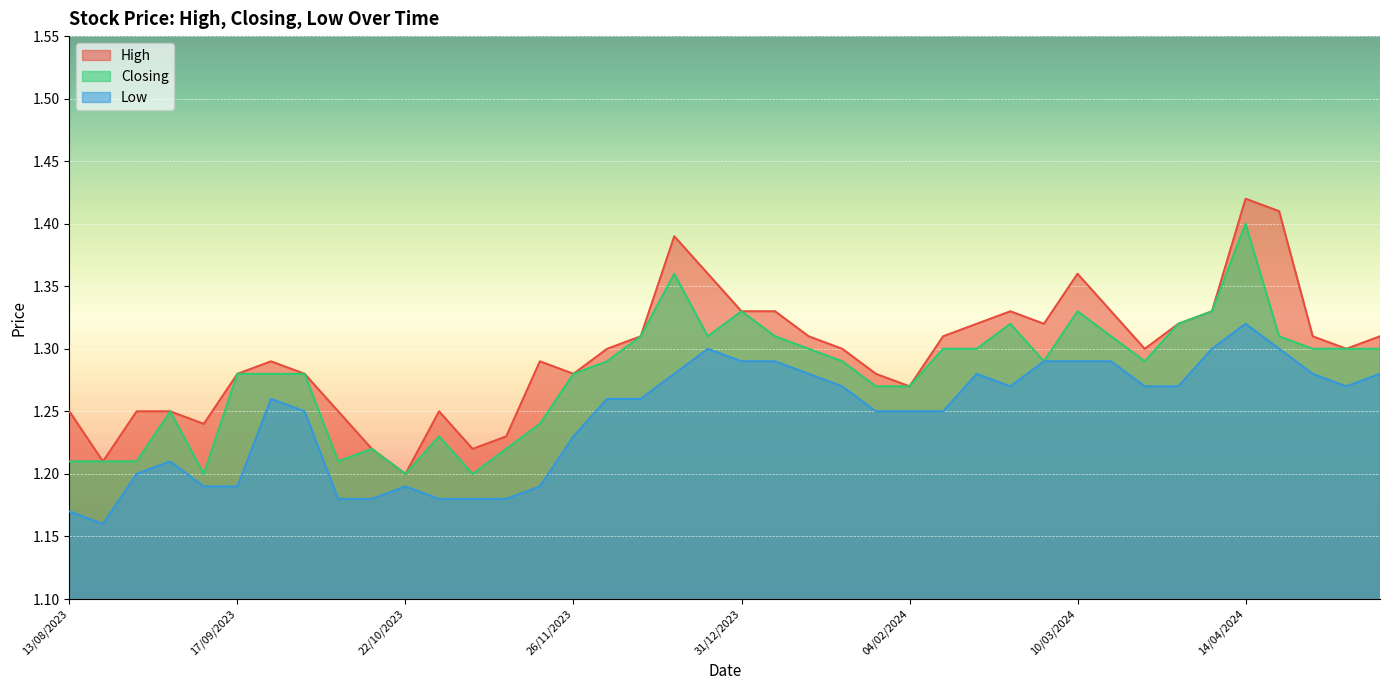

How many interior local peaks does the High series have?

7